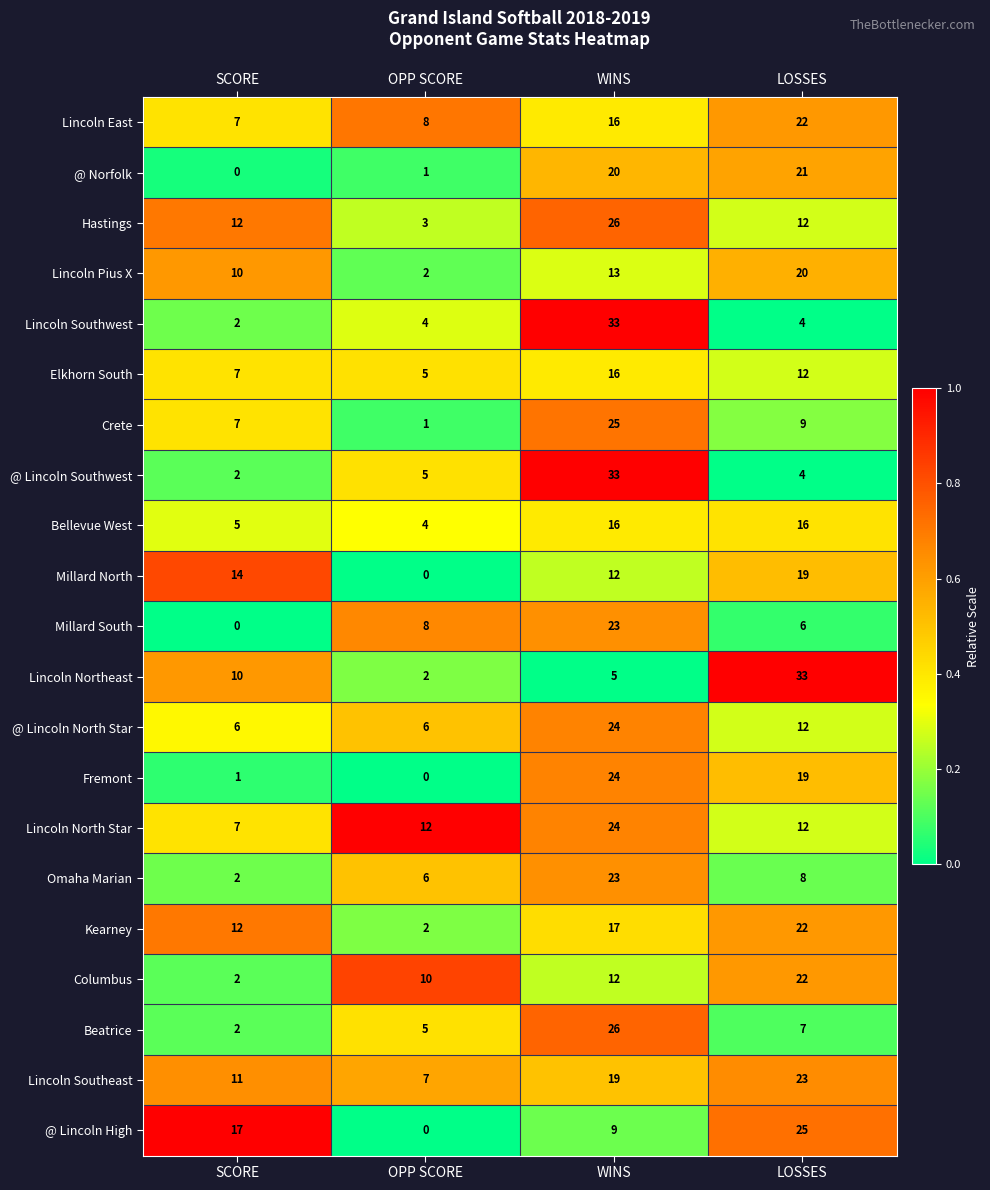

At how many categories does at least one series exceed 0?

4